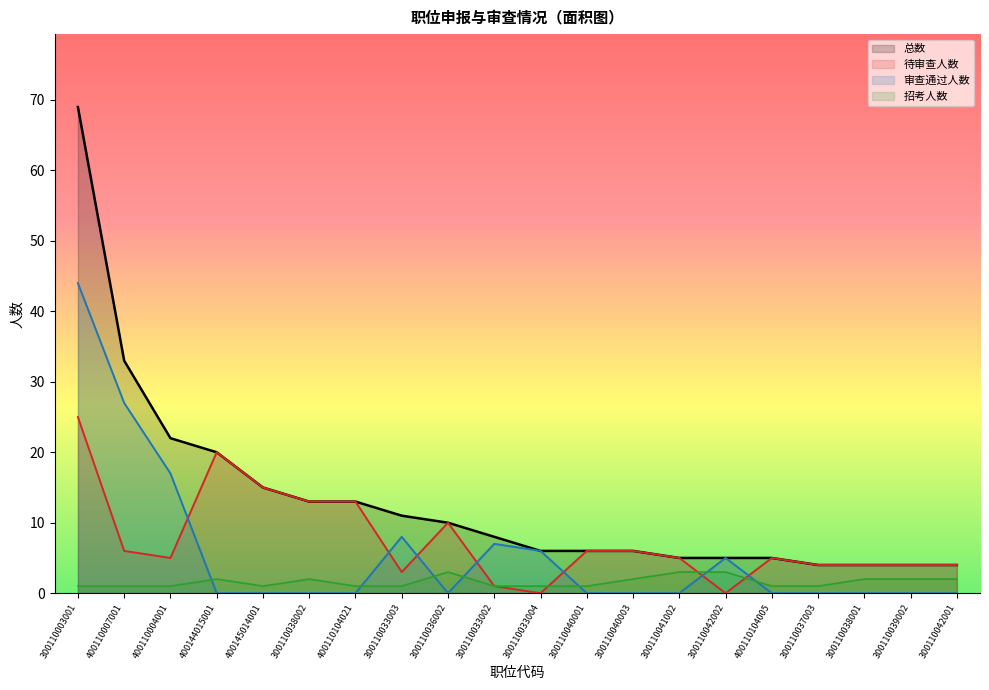

Between 300110038001 and 300110037003, which is larger?

300110038001